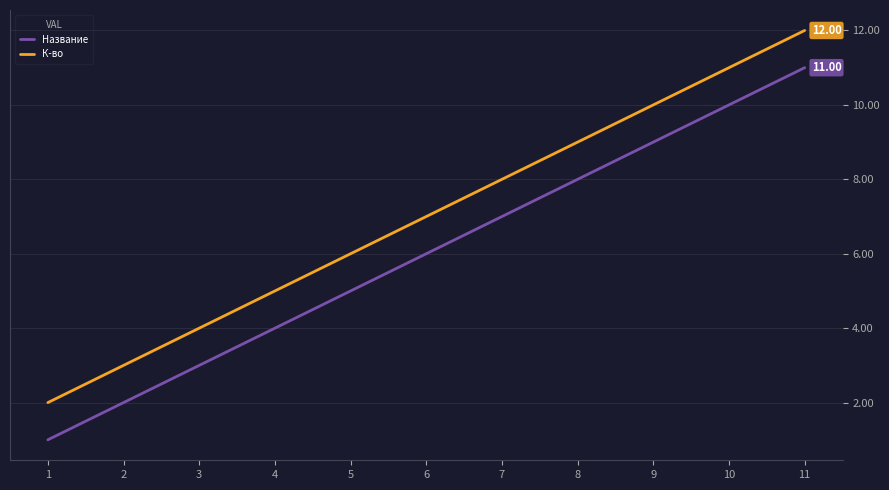

What are all the series names shown in the legend?

Название, К-во